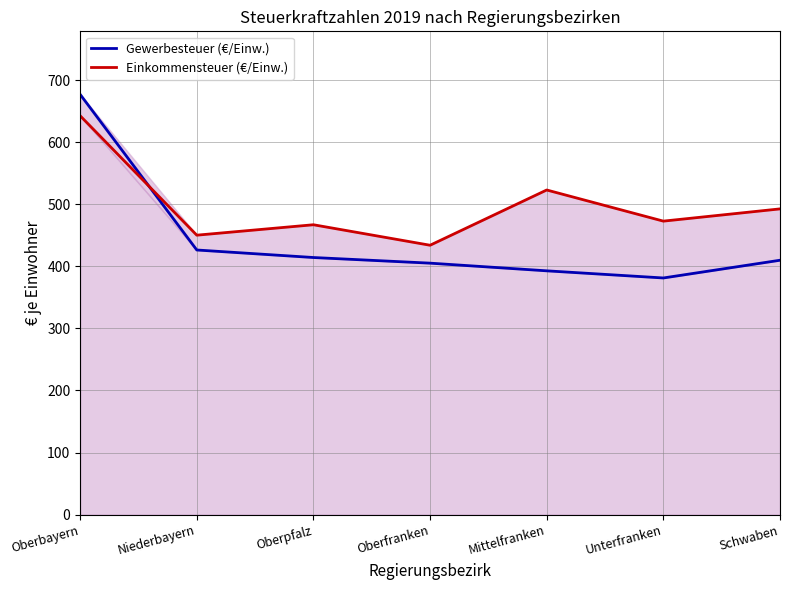

What is the value of the Einkommensteuer (€/Einw.) point at the 7th from the left?

492.5